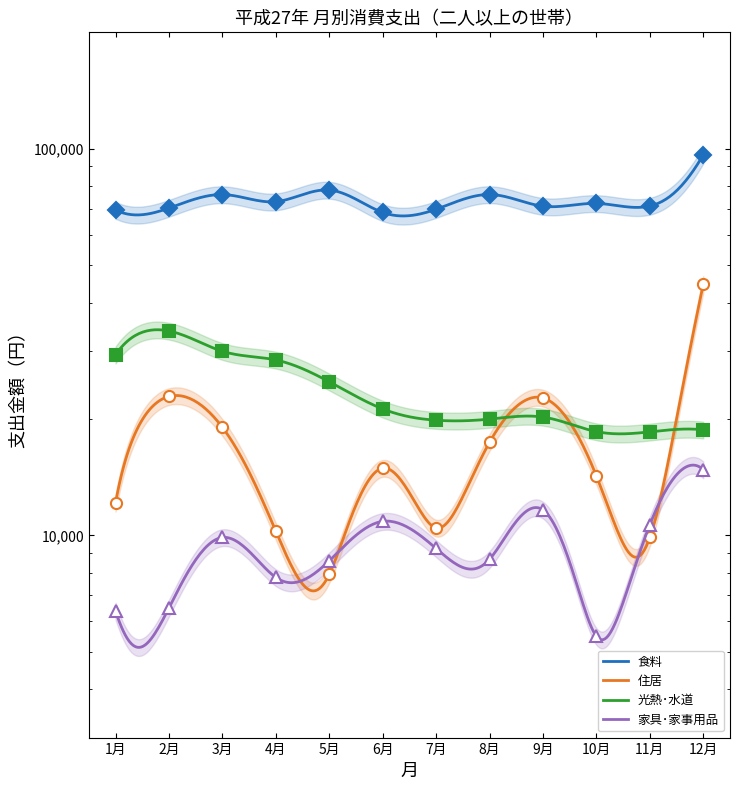

At which category does 住居 reach its first local peak?

2月